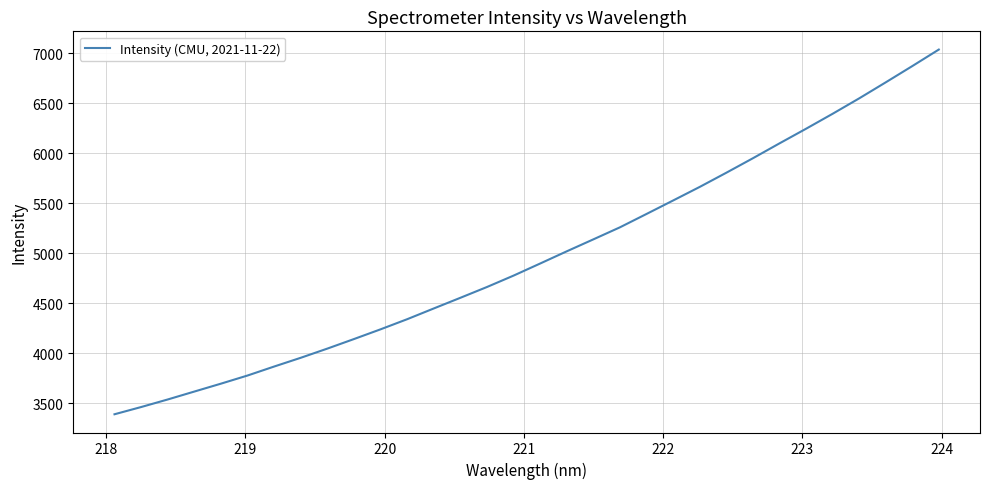

What is the maximum value shown in the chart?

7038.3